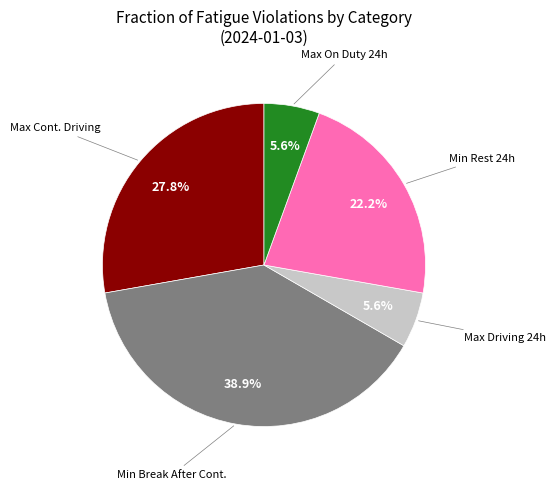

How many slices are in this pie chart?

5